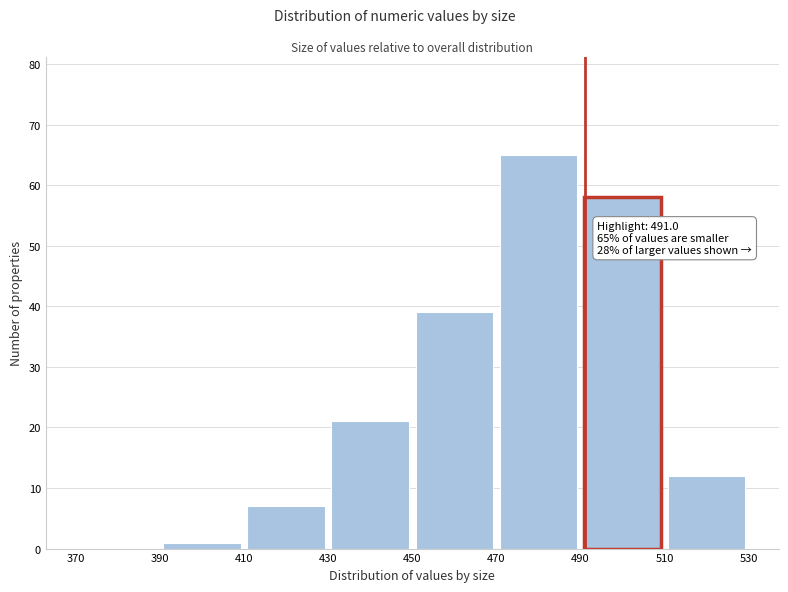

Which range on the x-axis has the tallest bar?

470 to 490